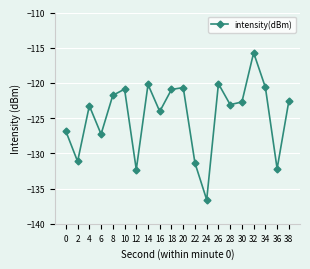

True or false: the data shows -60.3 at 34.

False